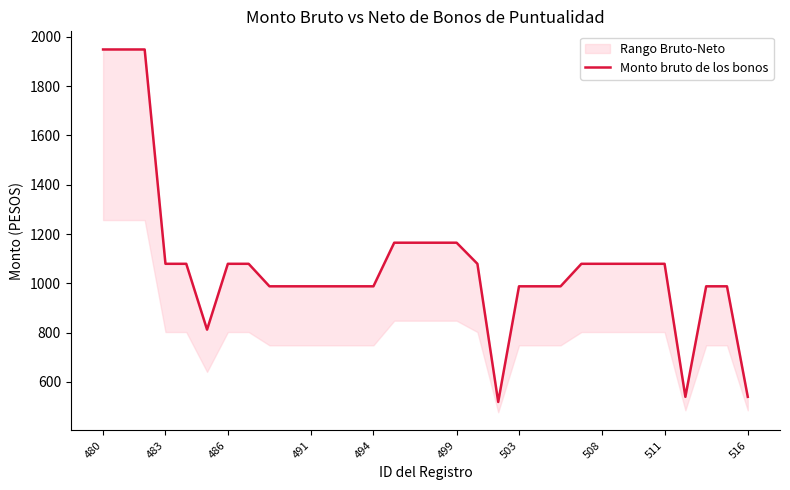

What is the maximum value shown in the chart?

1948.7